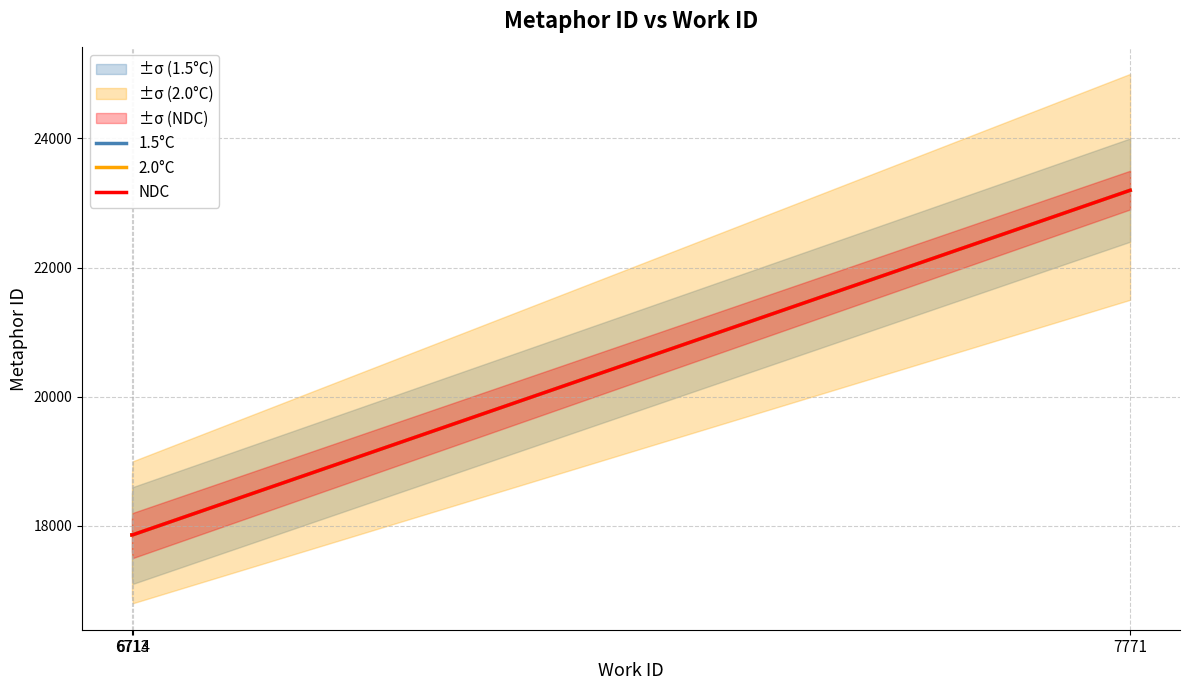

Which series changed the most between 6713 and 7771?

1.5°C